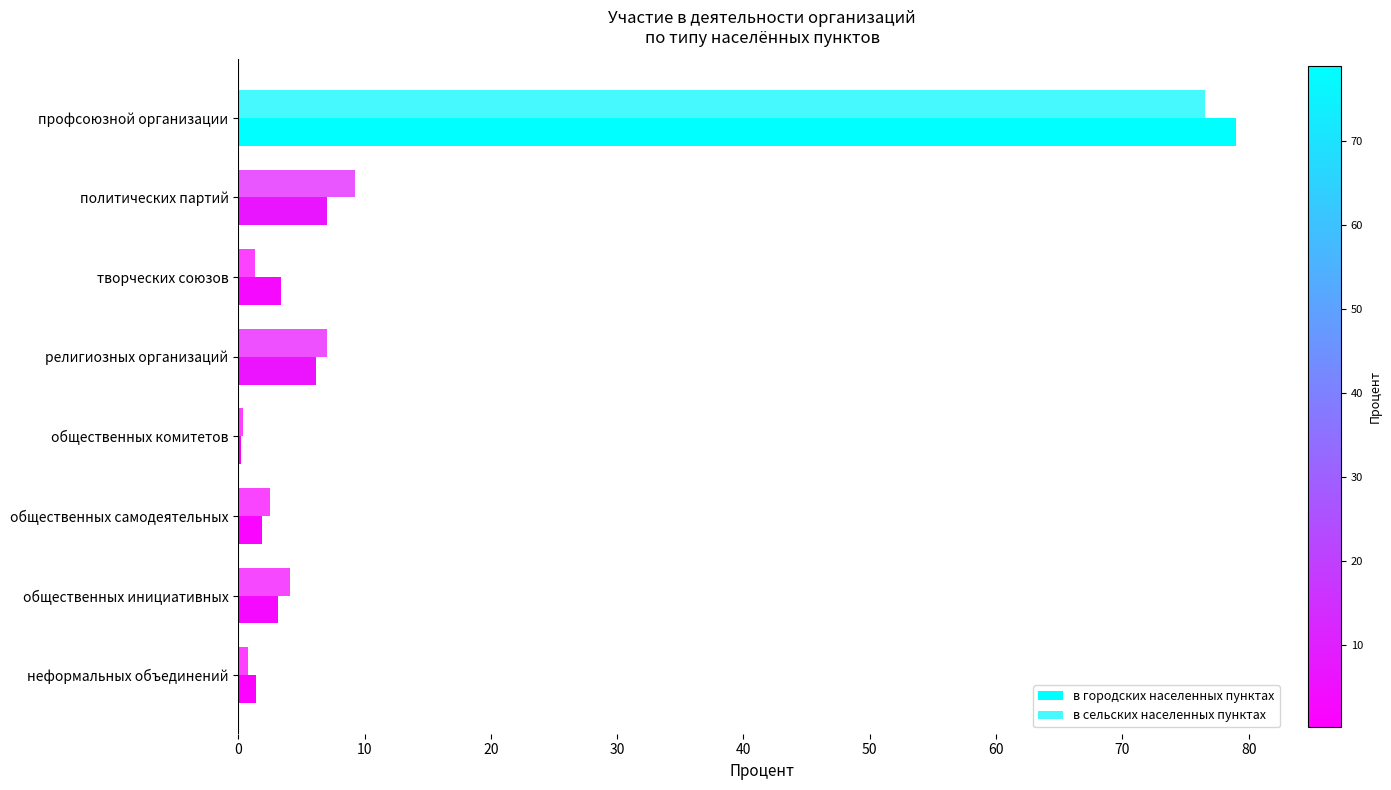

What is the value of the в сельских населенных пунктах bar at the 1st from the left?

76.6